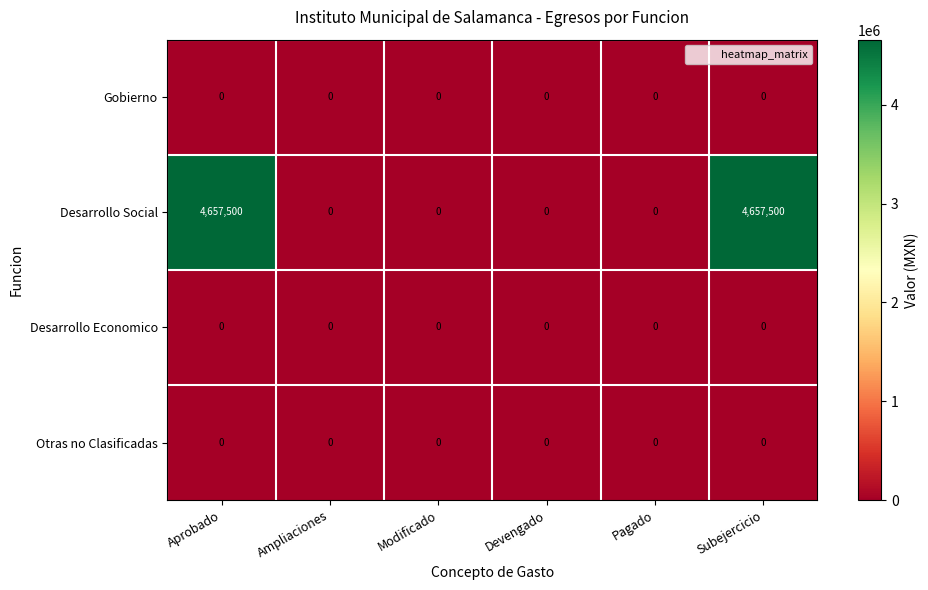

Reading left to right, transcribe all the data shown in this chart.

Gobierno: Aprobado=0	Ampliaciones=0	Modificado=0	Devengado=0	Pagado=0	Subejercicio=0
Desarrollo Social: Aprobado=4657500	Ampliaciones=0	Modificado=0	Devengado=0	Pagado=0	Subejercicio=4657500
Desarrollo Economico: Aprobado=0	Ampliaciones=0	Modificado=0	Devengado=0	Pagado=0	Subejercicio=0
Otras no Clasificadas: Aprobado=0	Ampliaciones=0	Modificado=0	Devengado=0	Pagado=0	Subejercicio=0